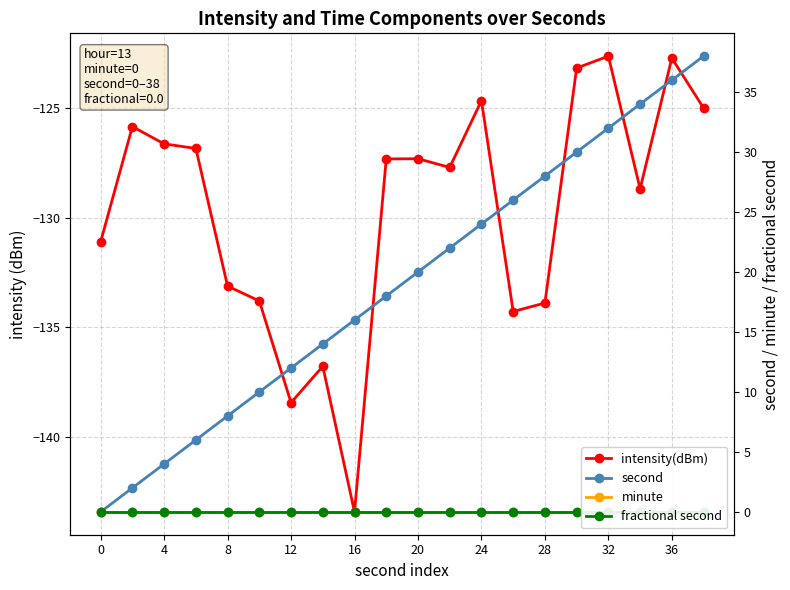

True or false: second has more than 1 interior local peaks.

False